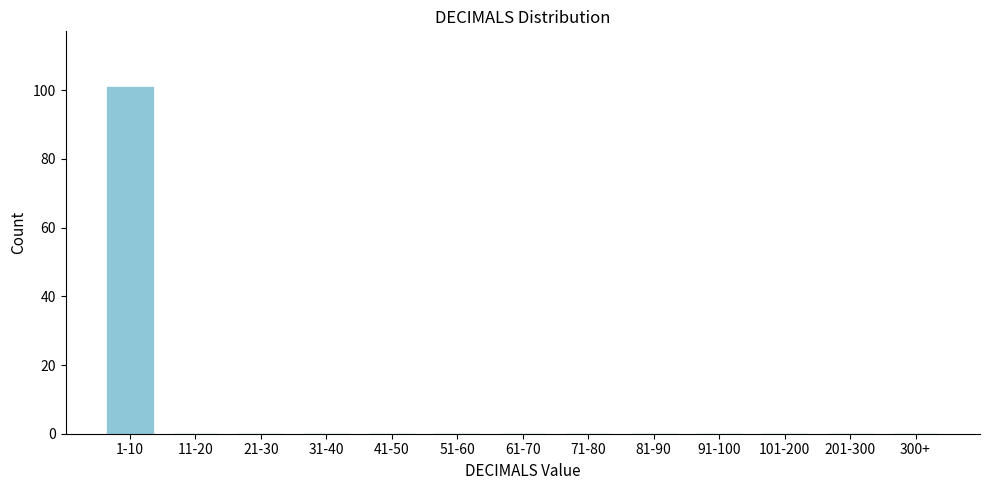

Reading left to right, list all the values displayed in this chart.

1-10=101	11-20=0	21-30=0	31-40=0	41-50=0	51-60=0	61-70=0	71-80=0	81-90=0	91-100=0	101-200=0	201-300=0	300+=0